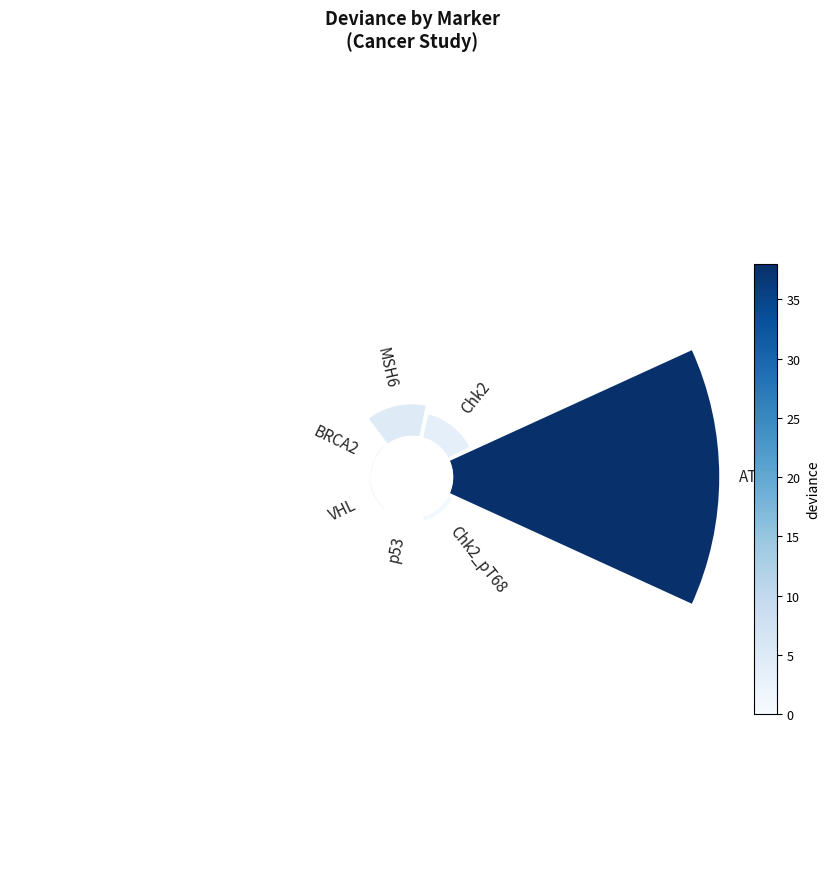

Combined, do 4 and 5 account for over 50%?

No